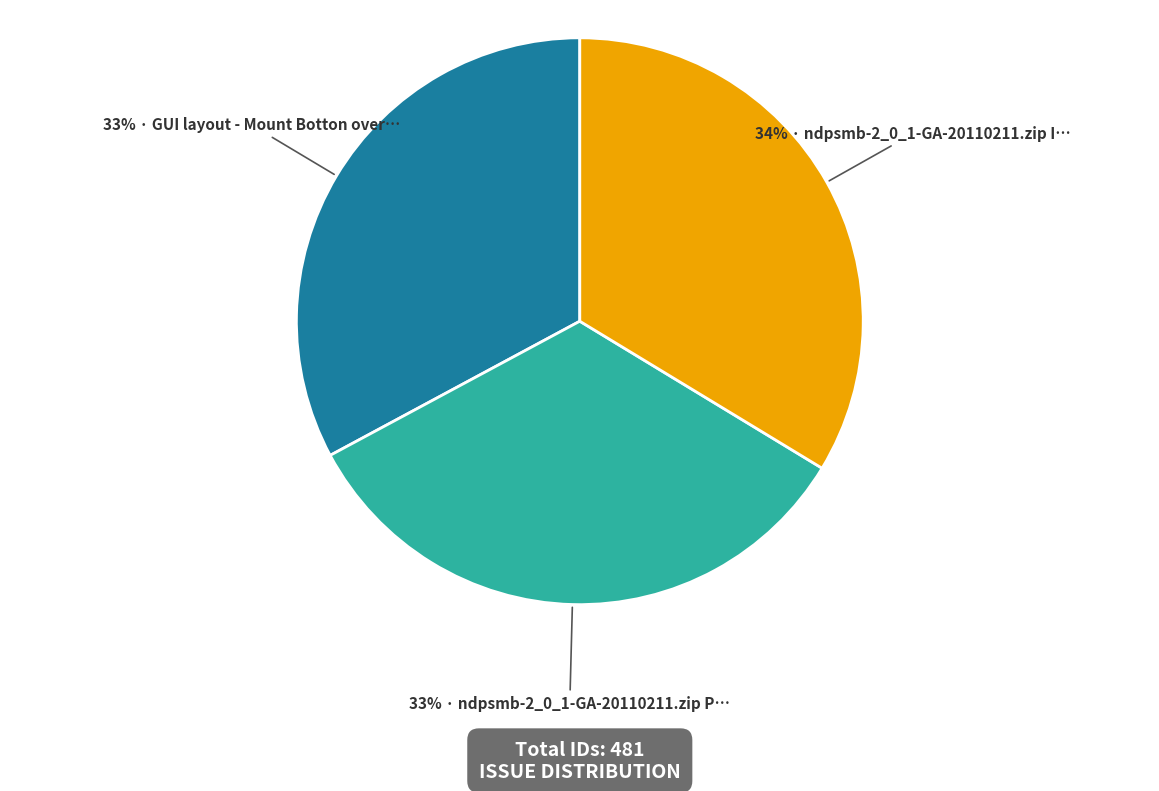

Is there a majority slice in this chart?

No